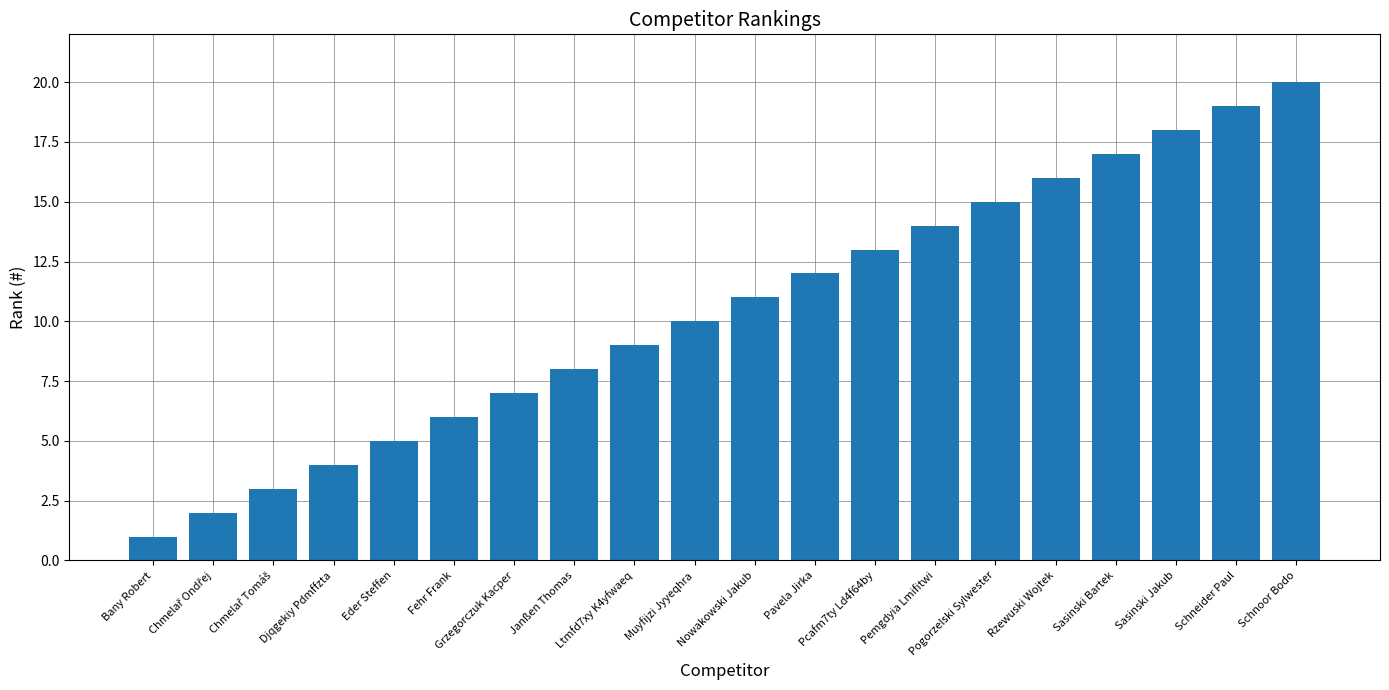

What is the difference between the second highest and minimum values?

18